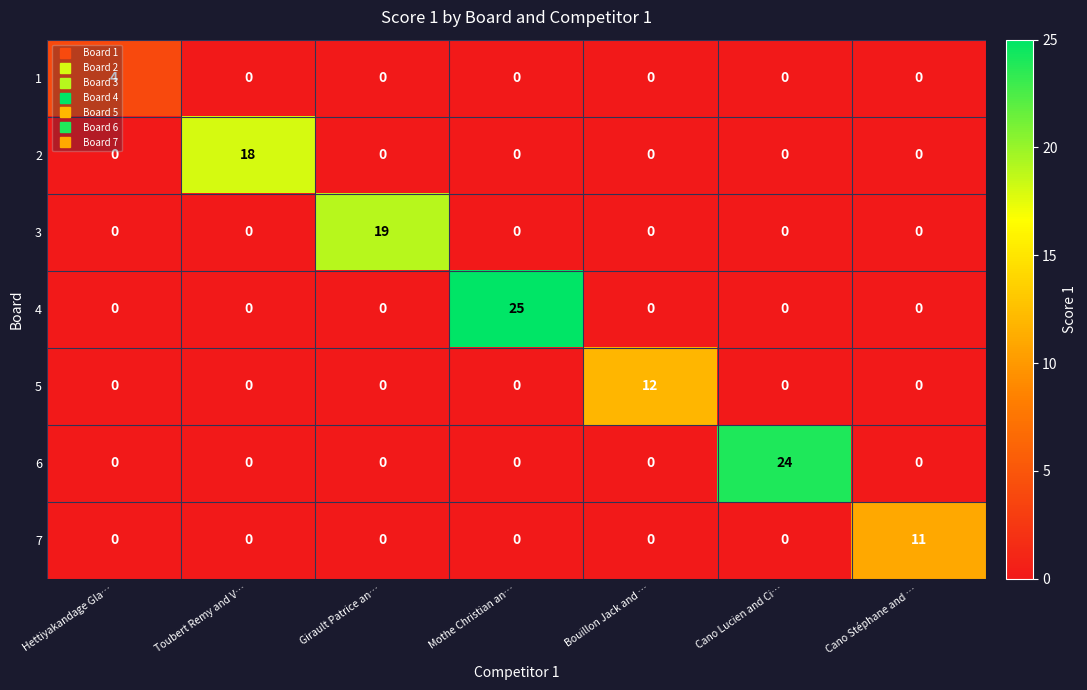

How many data points does each series have?

7